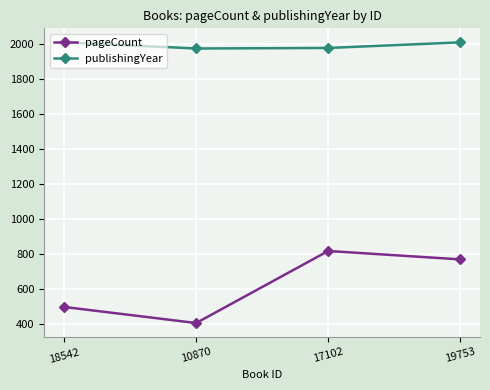

True or false: publishingYear and pageCount cross at least once.

False